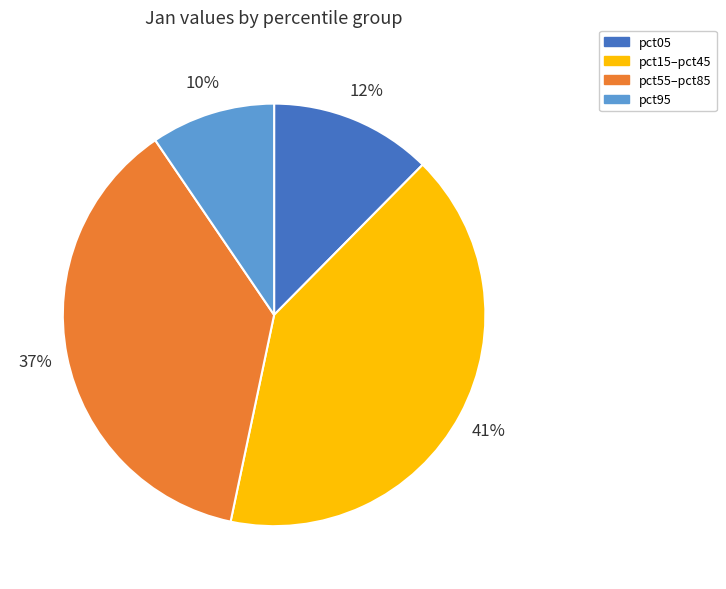

Is it true that pct05 is 7% of the pie?

False